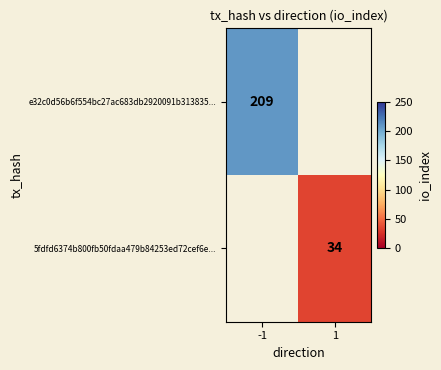

At how many categories does at least one series exceed 178?

1